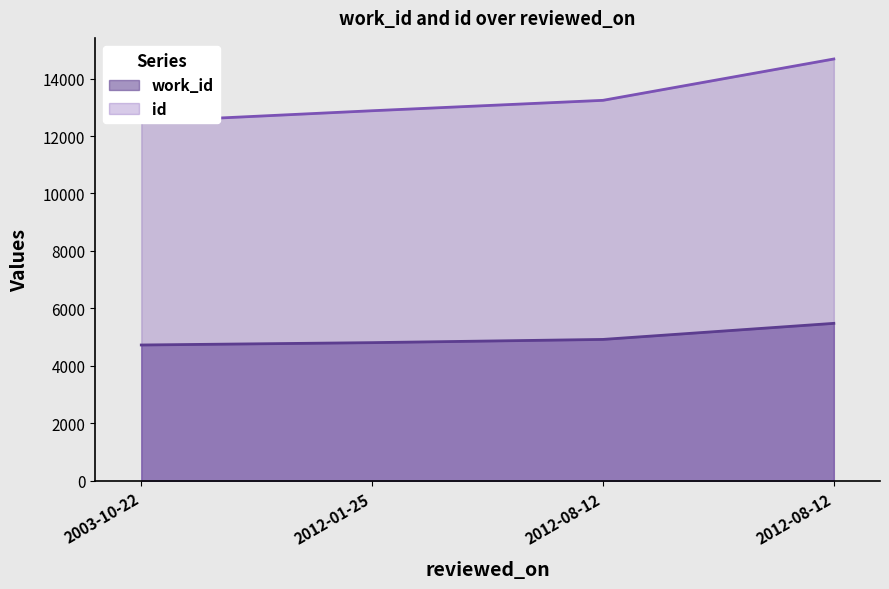

Which series changed the most between 2012-01-25 and 2012-08-12?

id